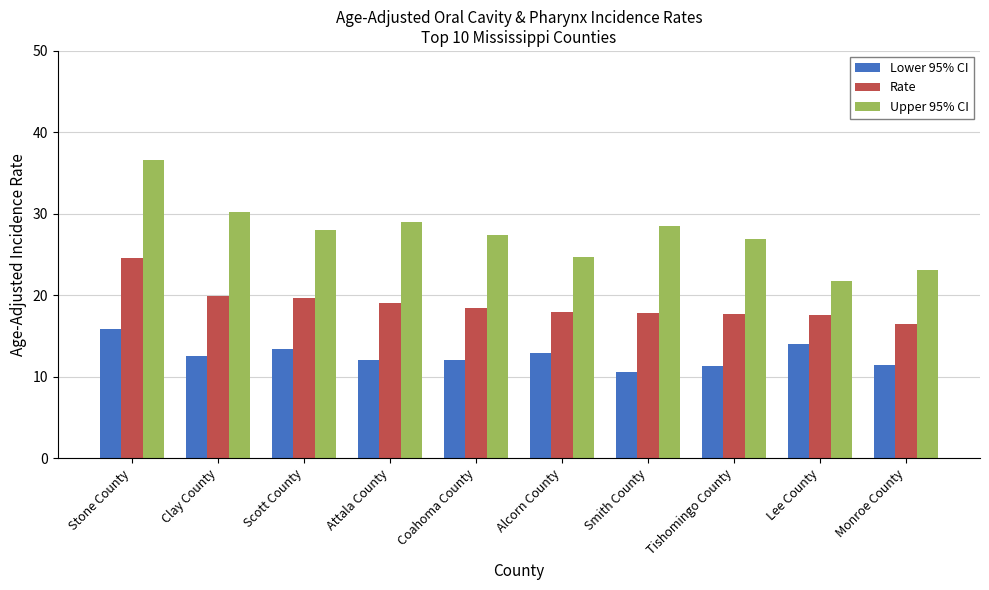

At which category is the sum across all series the highest?

Stone County